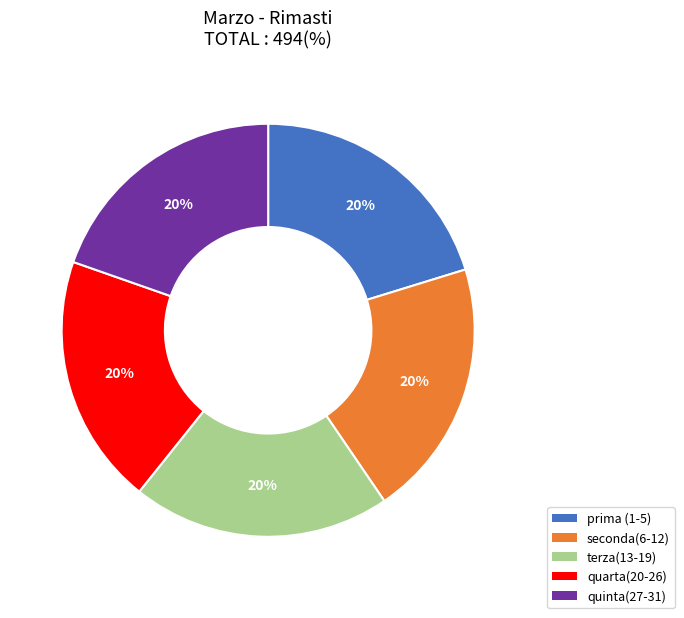

Is it true that quinta(27-31) is 20% of the pie?

True